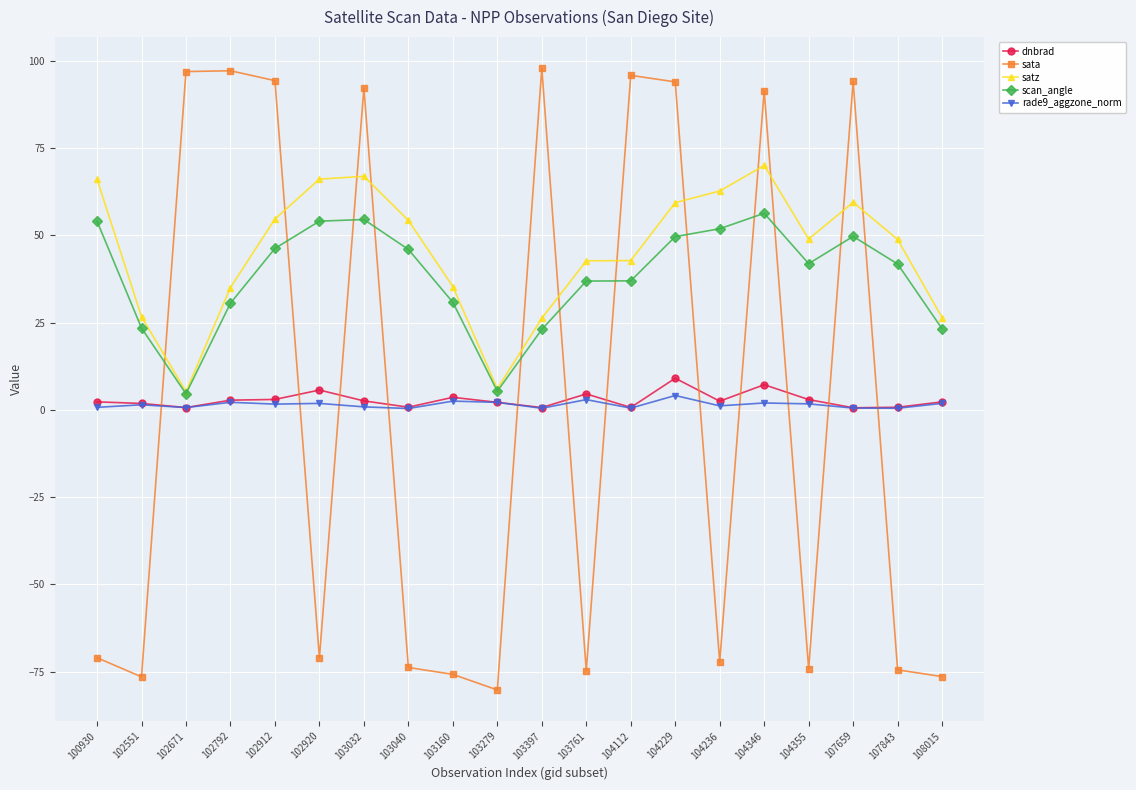

What is the value of the scan_angle point at the 17th from the left?

41.9